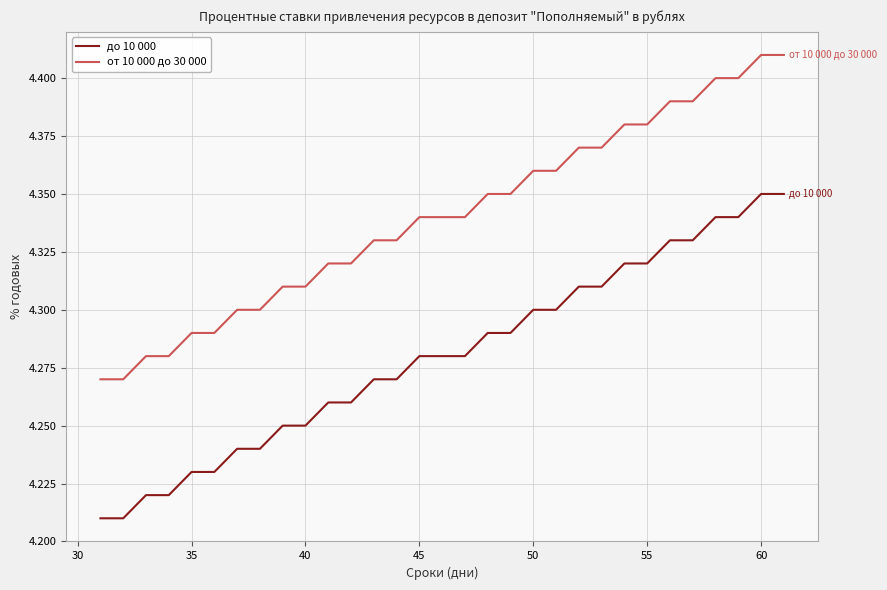

True or false: до 10 000 and от 10 000 до 30 000 cross at least once.

False